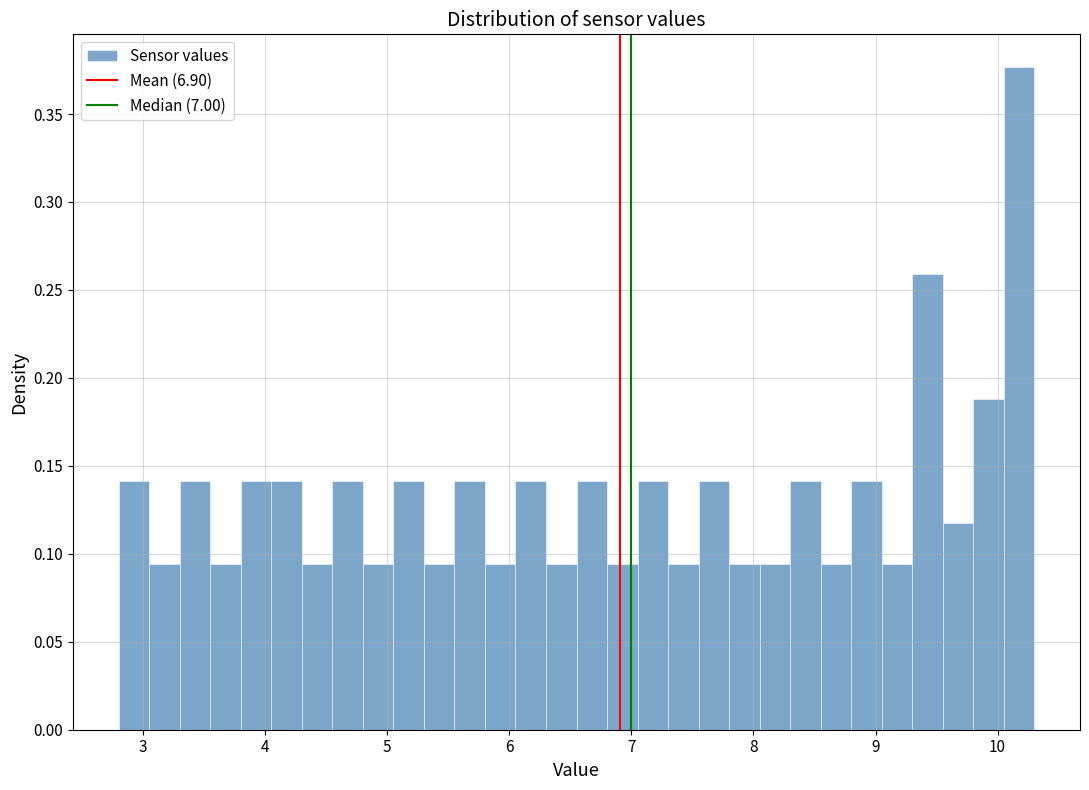

Around what value on the x-axis is the tallest bar? Give the approximate position of its centre, as read against the axis.

10.2